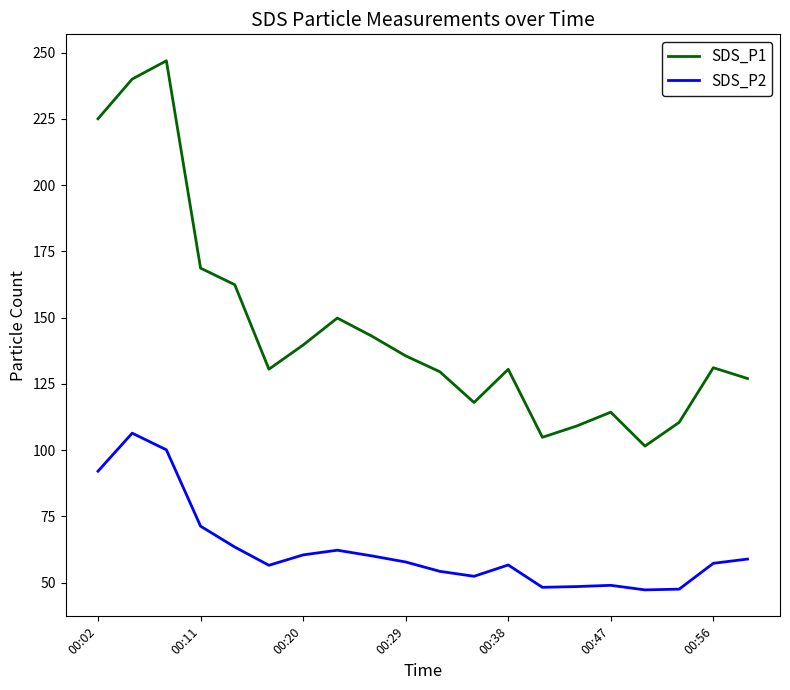

Which series has the largest range (max minus min)?

SDS_P1